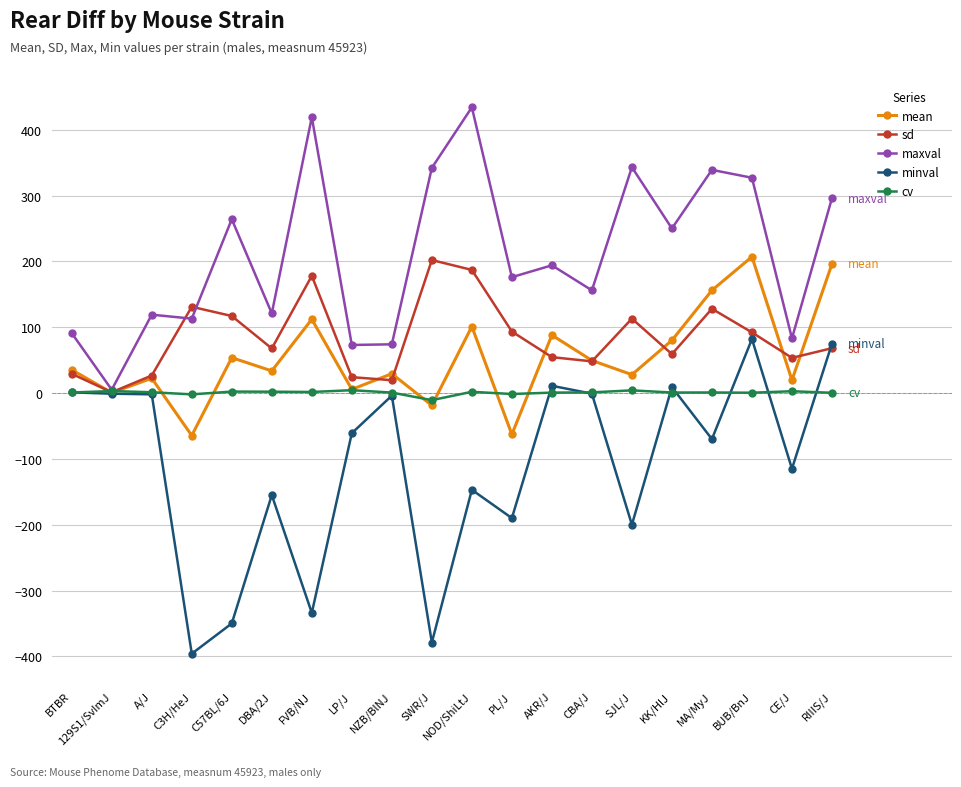

What is the highest value of the maxval series?

434.0